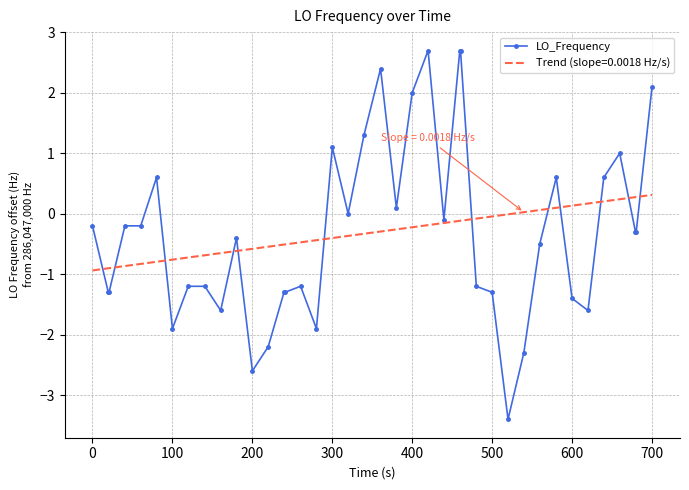

What is the maximum value for LO_Frequency?

2.7